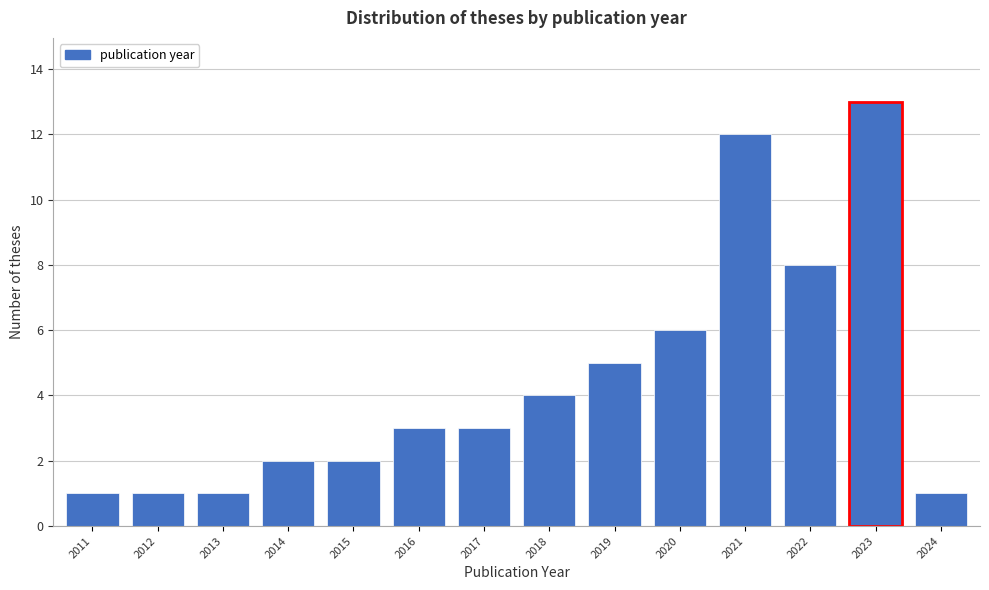

Reading left to right, extract all data points from this chart.

1	1	1	2	2	3	3	4	5	6	12	8	13	1